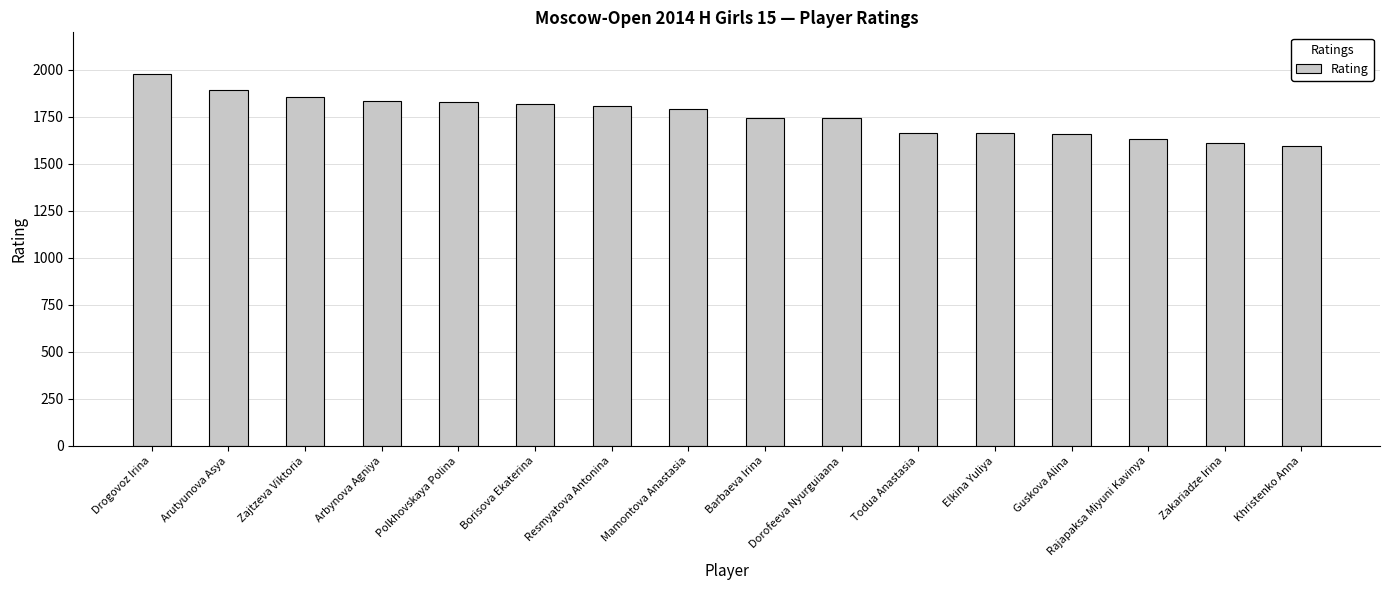

What is the label of the 2nd bar from the right?

Zakariadze Irina